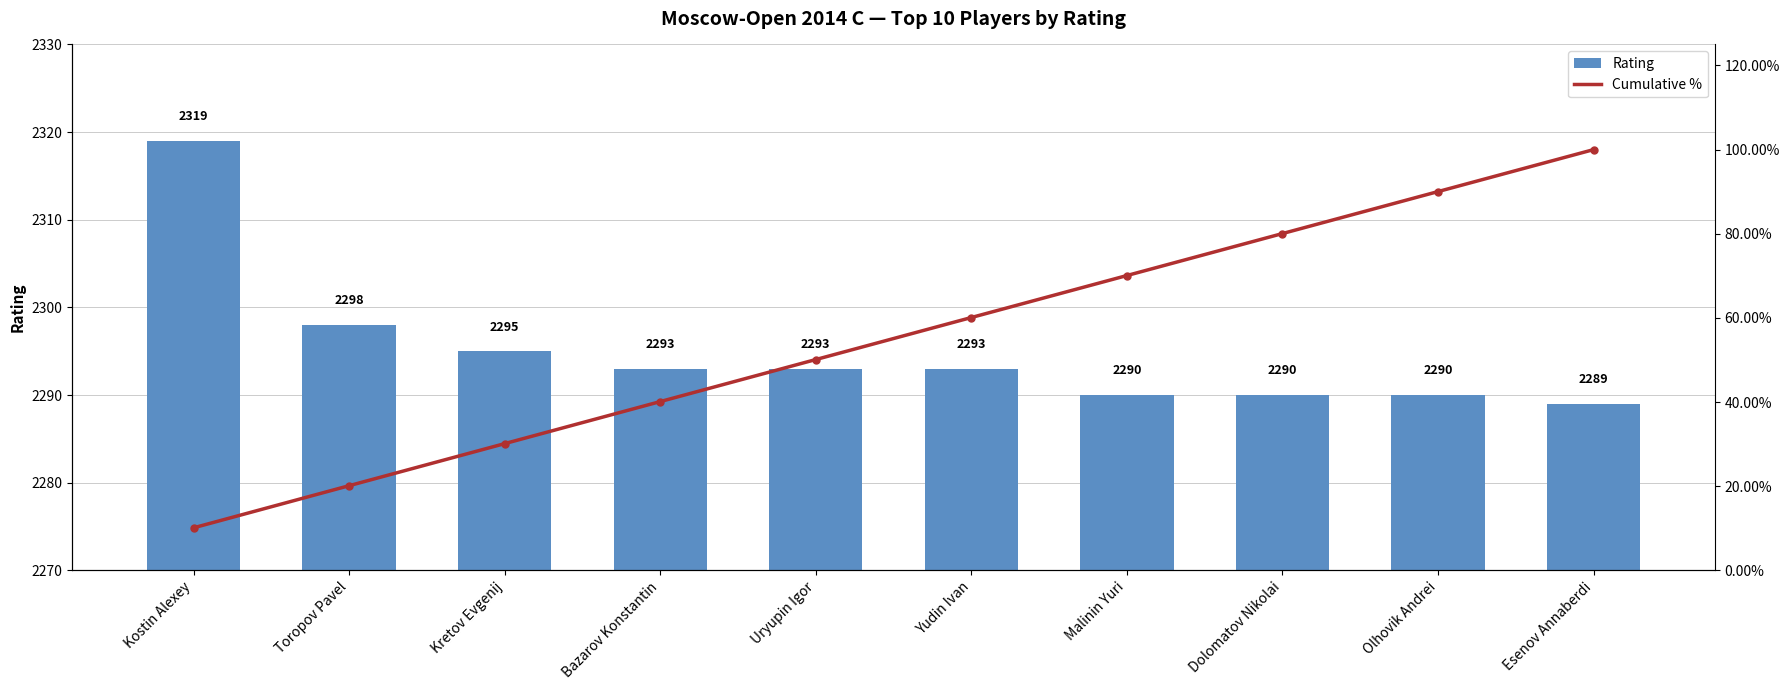

At which category does the chart reach its peak across all series?

Kostin Alexey